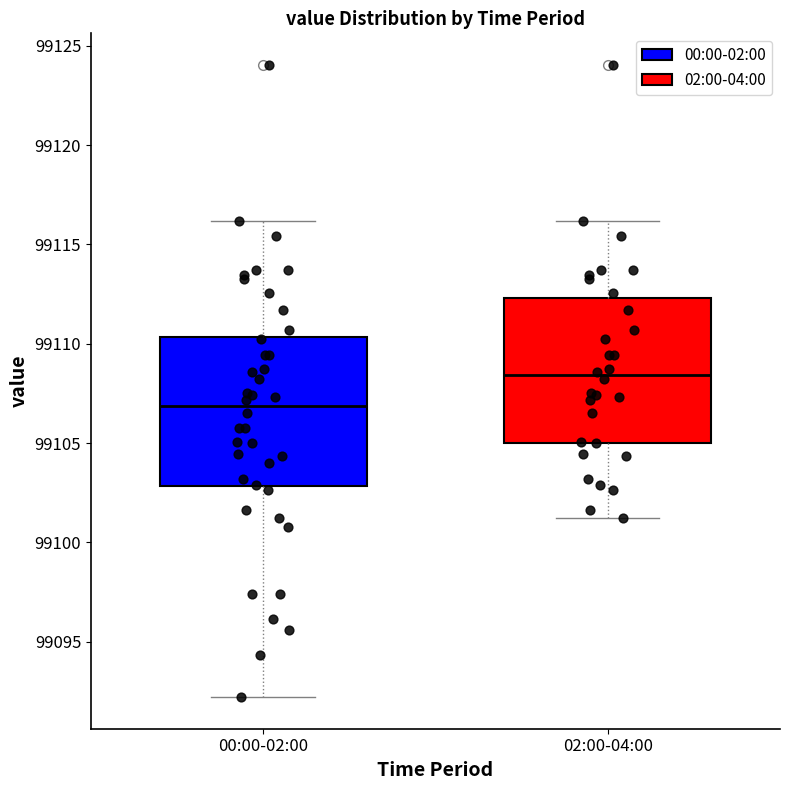

Reading left to right, read every box against the y-axis: the position of its median line, the range the box covers, and the ends of its whiskers. The values are not printed on the chart, so give them approximately, as read against the axis.

00:00-02:00: median 99107.0, box 99103.0 to 99110.5, whiskers 99092.0 to 99116.0
02:00-04:00: median 99108.5, box 99105.0 to 99112.5, whiskers 99101.5 to 99116.0